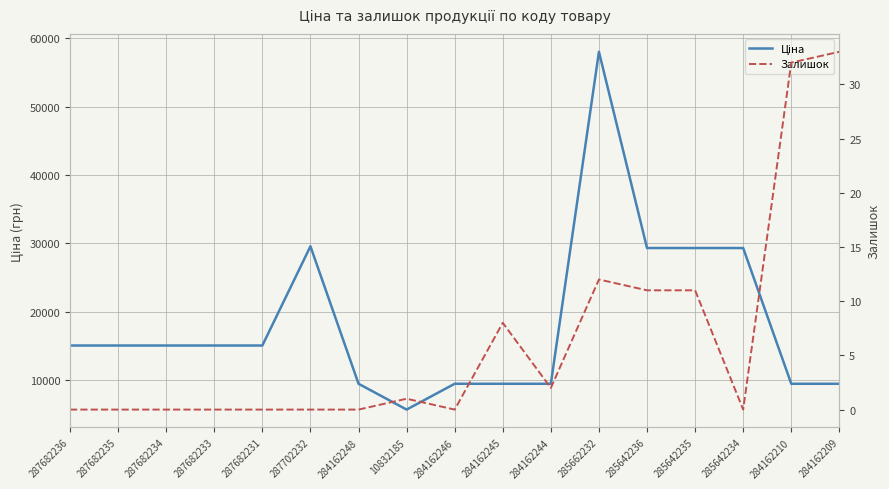

What is the value of the Ціна point at the 3rd from the left?

15019.2